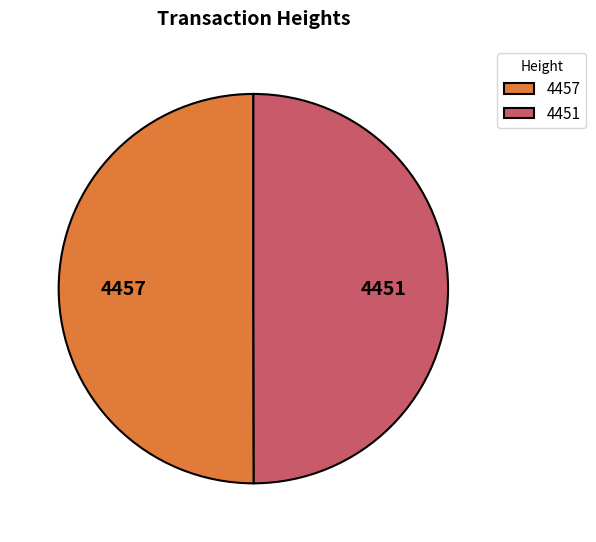

The 4451 slice represents 50% of the pie. True or false?

True